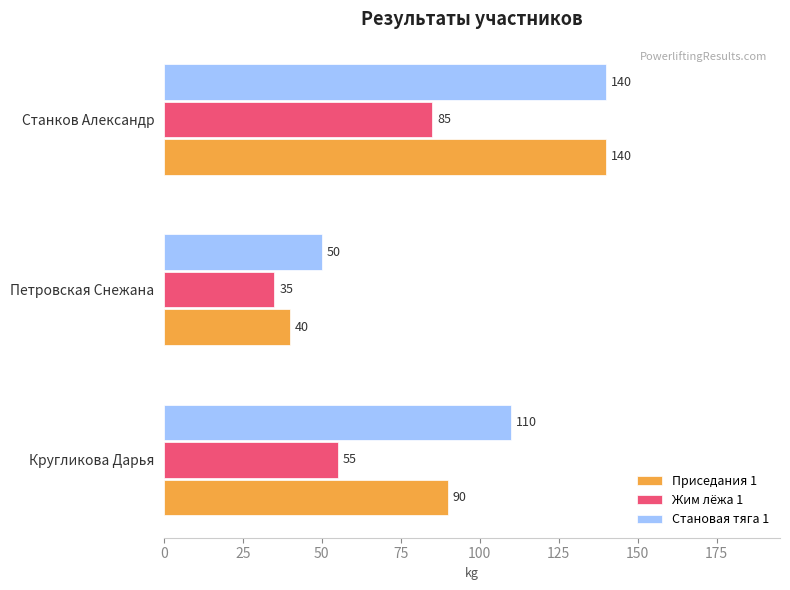

At which category is the sum across all series the highest?

Станков Александр